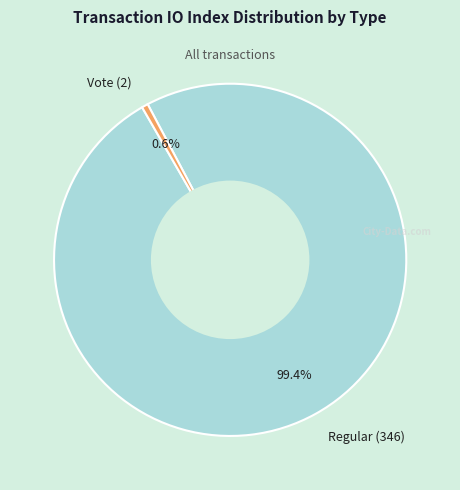

Which slice is the largest?

Regular (346)